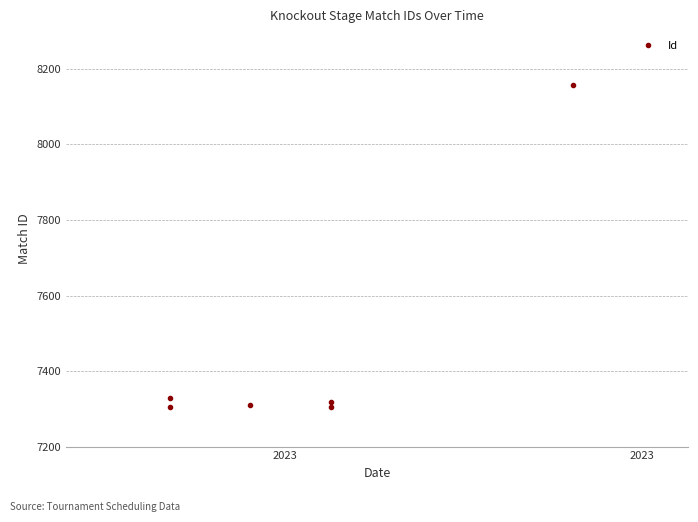

Between 2023 and 2023, which is larger?

2023